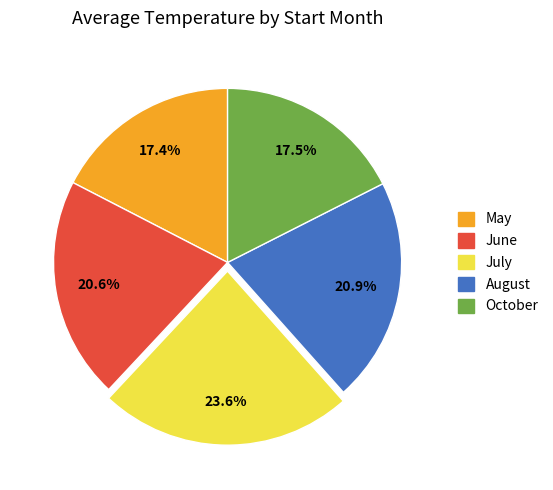

Is the sum of July and August greater than half?

No